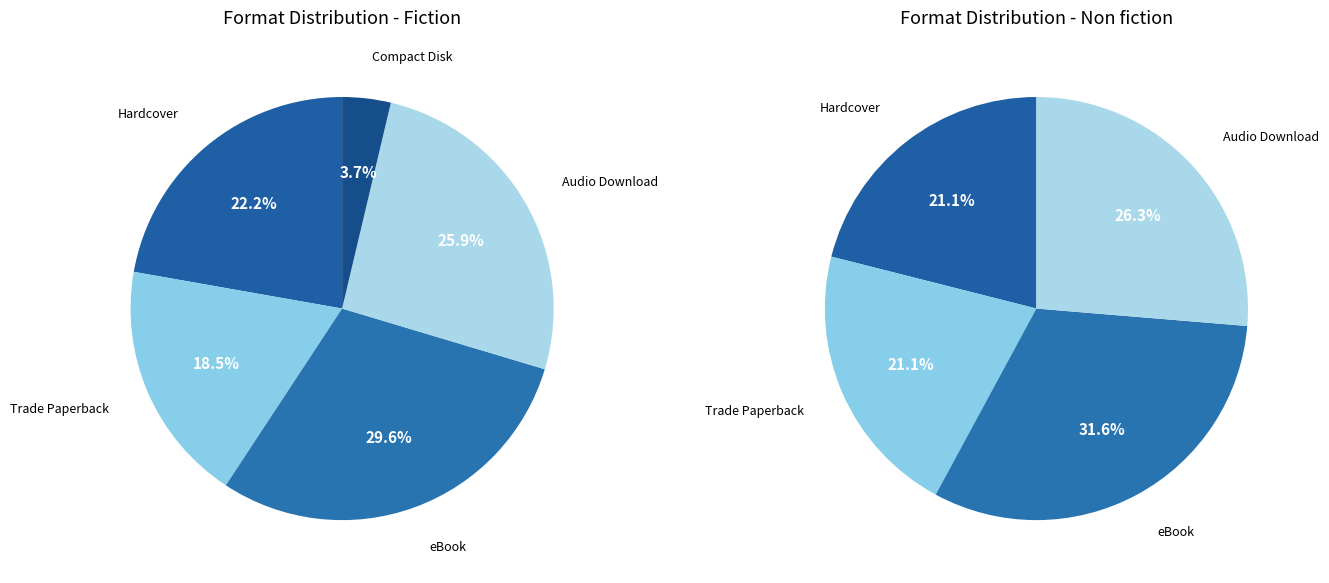

Combined, do Audio Download and Hardcover account for over 50%?

No